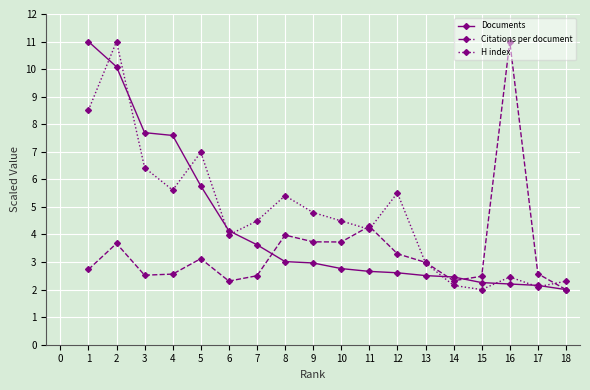

In Citations per document, how many points are lower than both neighbors (excluding endpoints)?

4